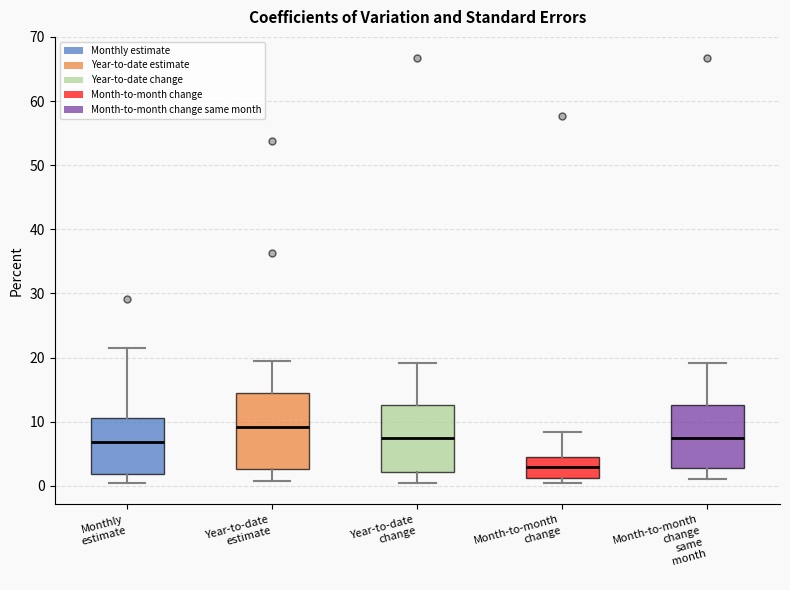

Reading left to right, transcribe this box plot: for each box, give where its median line is, the range the box spans, and where its two whiskers end, as read against the y-axis. The values are not printed on the chart, so give them approximately, as read against the axis.

Monthly estimate: median 7, box 2 to 11, whiskers 1 to 22
Year-to-date estimate: median 9, box 3 to 15, whiskers 1 to 19
Year-to-date change: median 8, box 2 to 13, whiskers 1 to 19
Month-to-month change: median 3, box 1 to 5, whiskers 0 to 8
Month-to-month change same month: median 8, box 3 to 13, whiskers 1 to 19